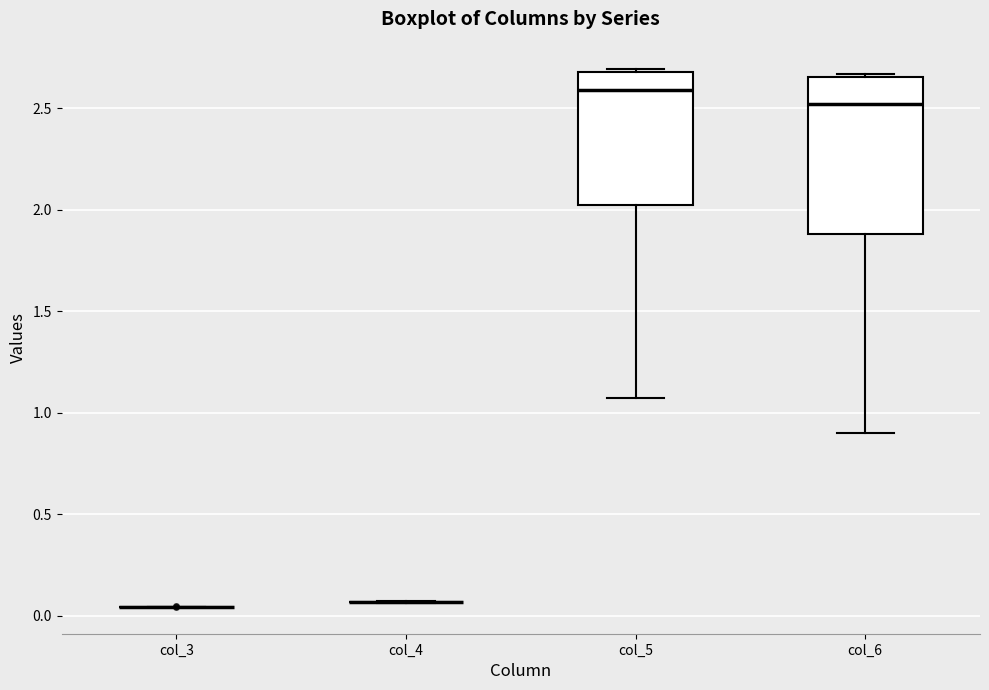

Where does the median line of the box for col_5 sit on the y-axis? The values are not printed on the chart, so give them approximately, as read against the axis.

2.60